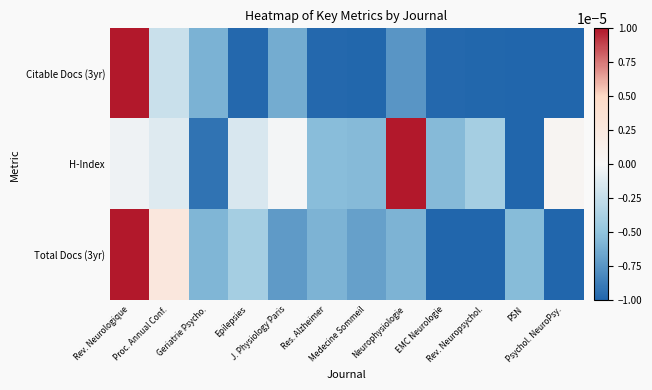

Which category has the highest value across all series?

Rev. Neurologique